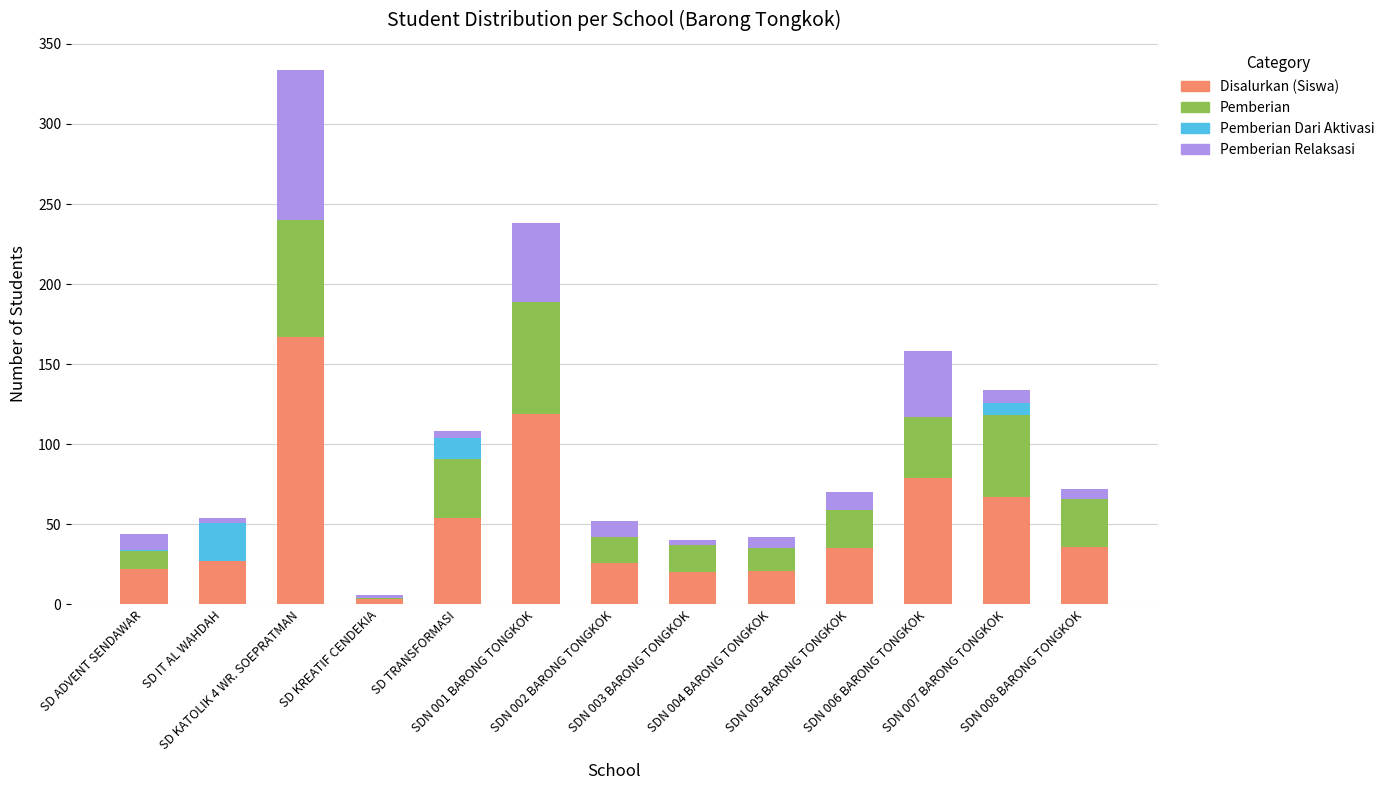

What is the highest value of the Disalurkan (Siswa) series?

167